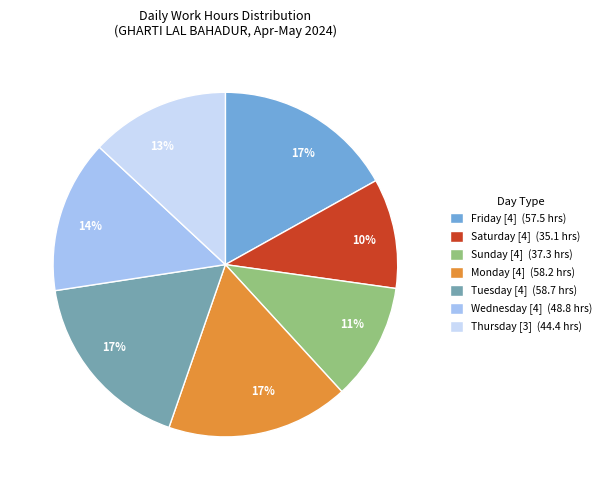

What is the ratio of the value at Tuesday [4] (58.7 hrs) to the value at Thursday [3] (44.4 hrs)?

1.3